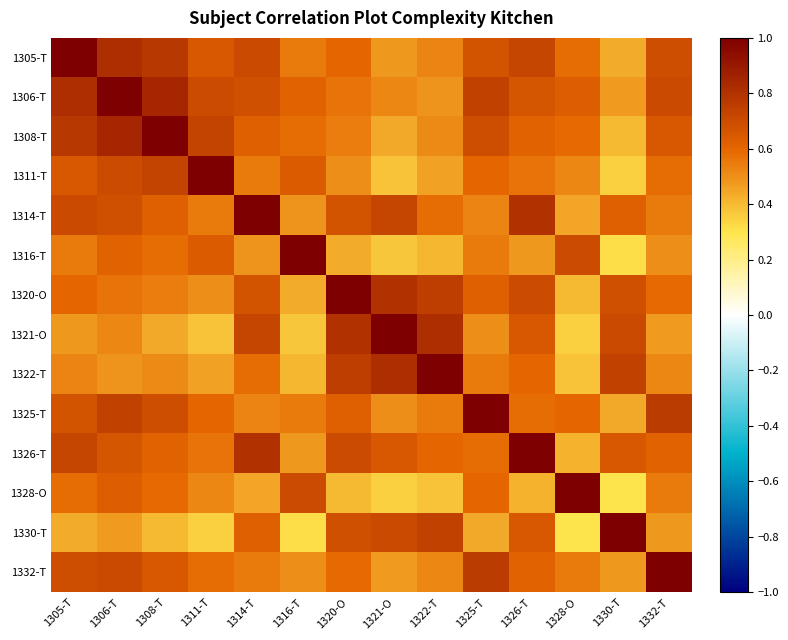

Rank the series by their maximum value, from lowest to highest.

1305-T, 1306-T, 1308-T, 1311-T, 1314-T, 1316-T, 1320-O, 1321-O, 1322-T, 1325-T, 1326-T, 1328-O, 1330-T, 1332-T